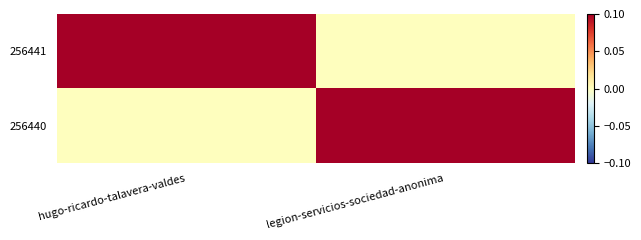

What is the difference between the highest and lowest values at hugo-ricardo-talavera-valdes?

0.1